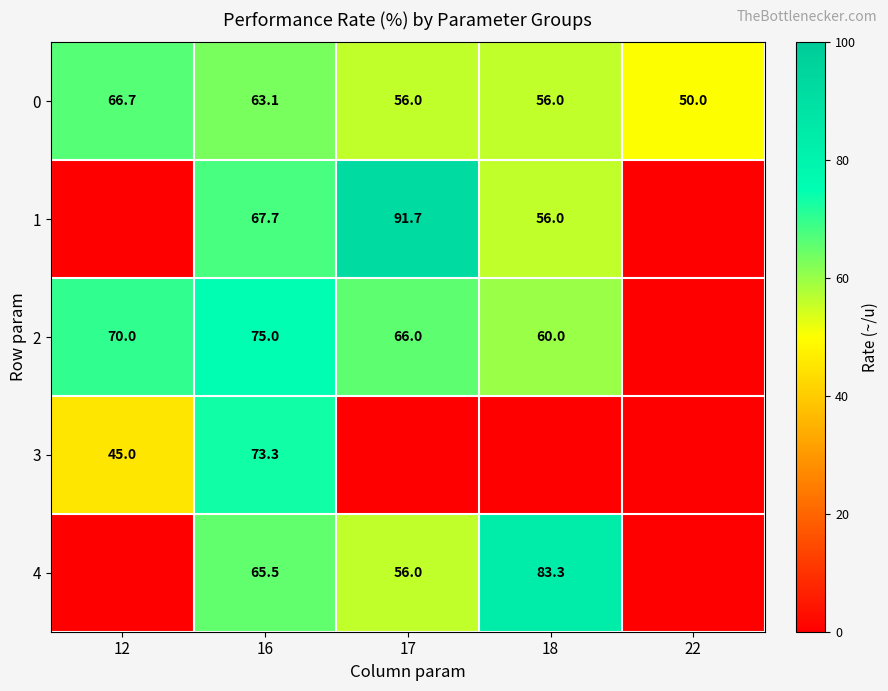

What is the total value across all series at 16?

344.6